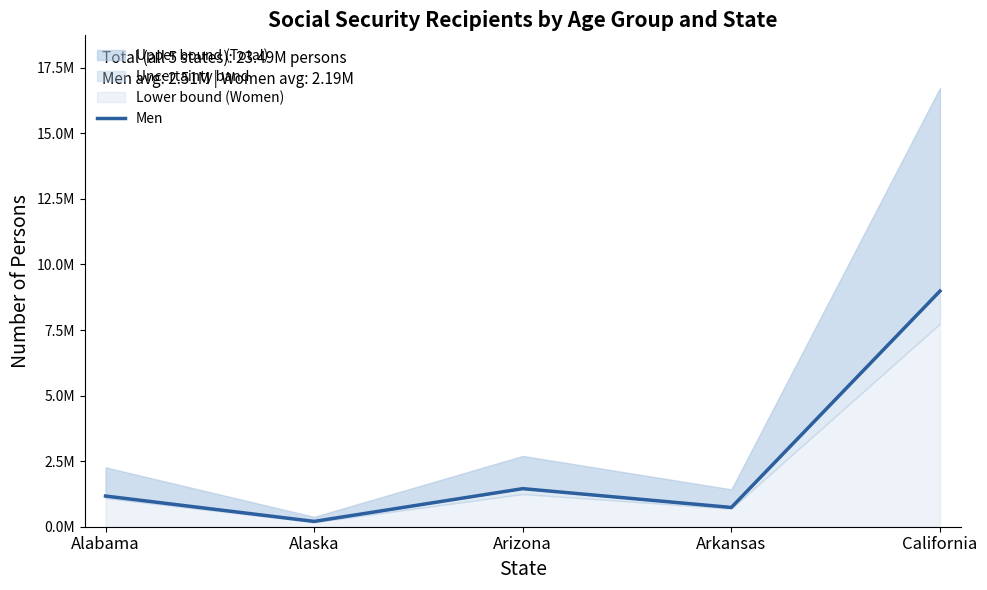

Reading left to right, extract all data points from this chart.

Alabama=1170176	Alaska=202580	Arizona=1452040	Arkansas=734435	California=8986016